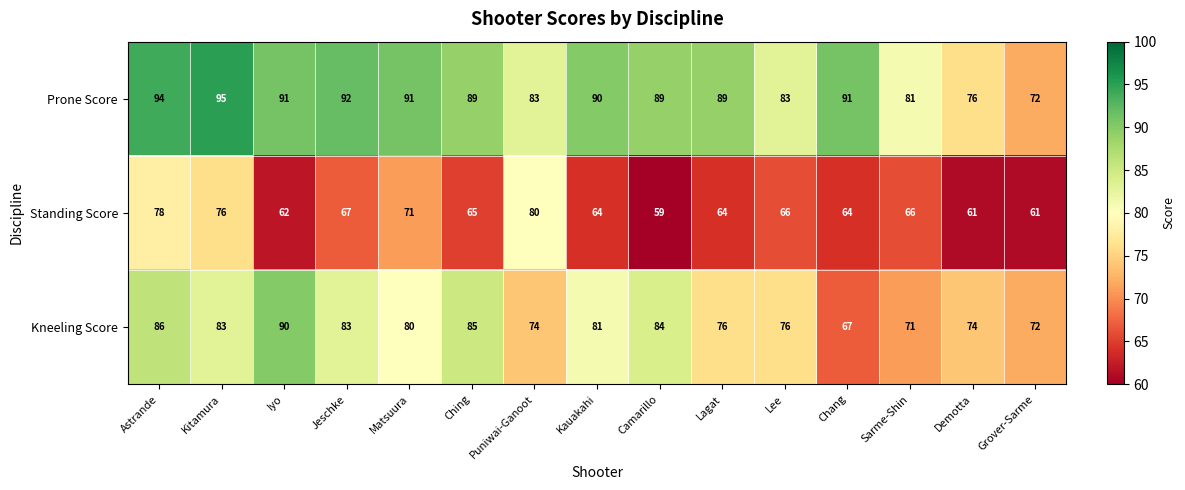

What is the difference between the highest and lowest values at Puniwai-Ganoot?

9